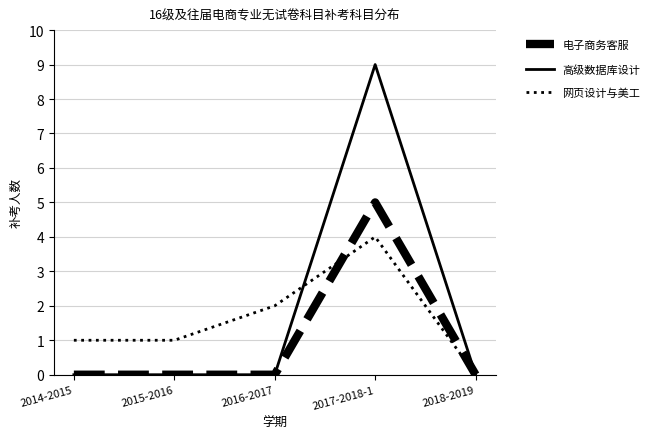

At which label does 电子商务客服 reach its peak?

2017-2018-1